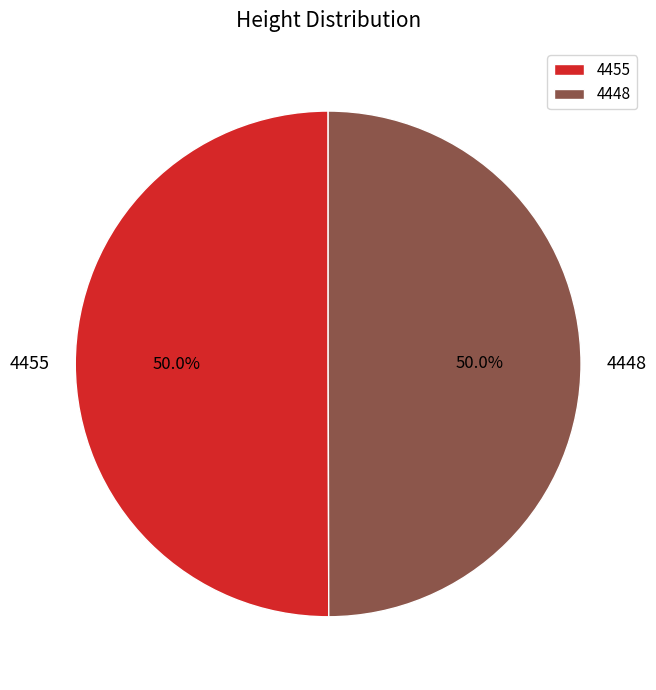

What portion of the pie excludes 4448?

50.0%